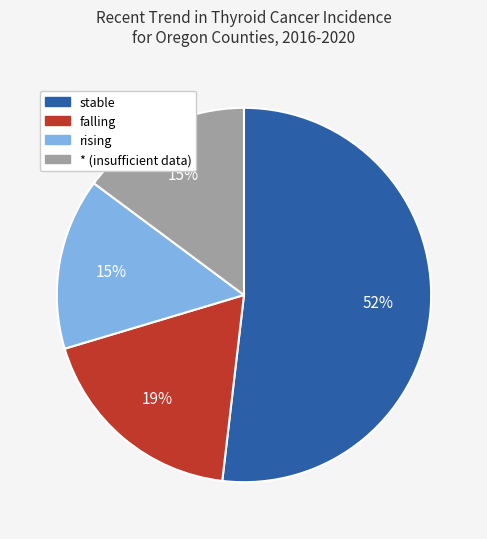

What is the ratio of the value at falling to the value at stable?

0.4